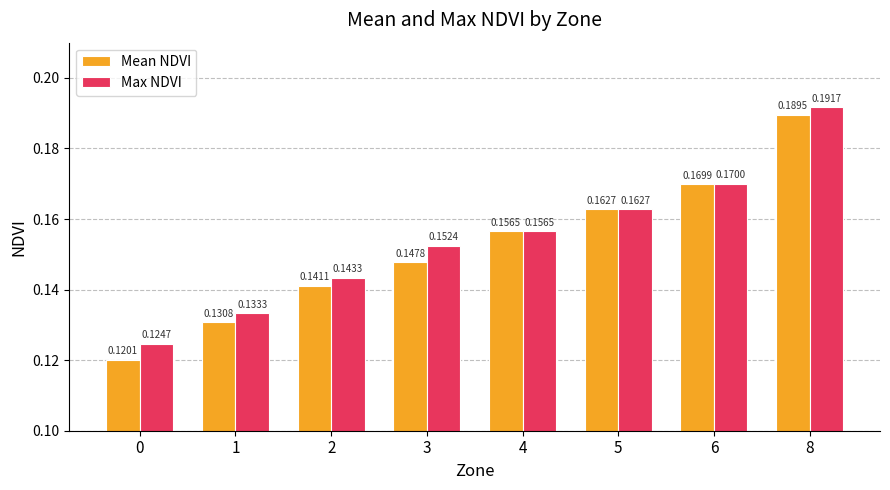

What is the sum of the Mean NDVI values at 5 and 0?

0.3